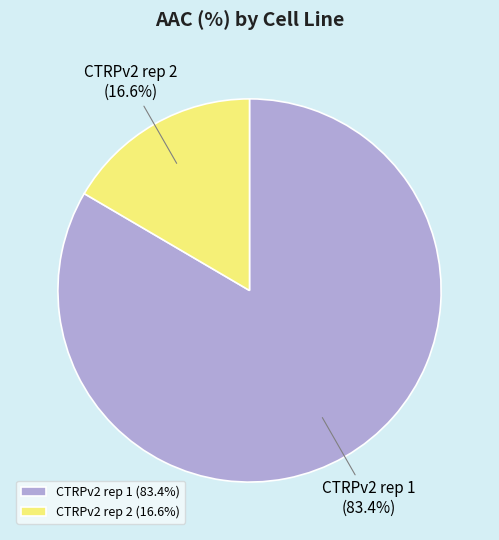

Is it true that CTRPv2 rep 1 is 83% of the pie?

True